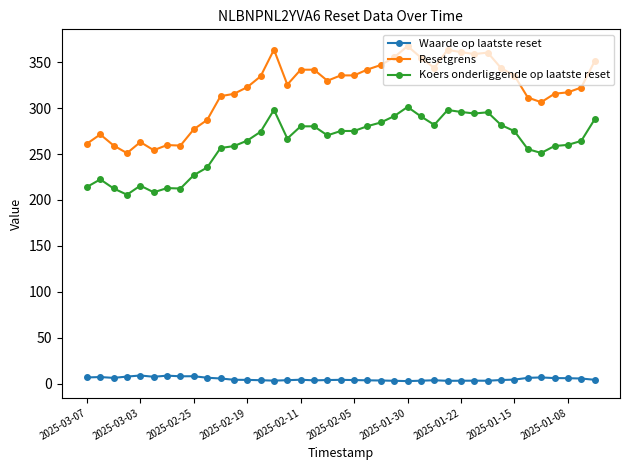

Rank the series by their average value, from lowest to highest.

Waarde op laatste reset, Koers onderliggende op laatste reset, Resetgrens